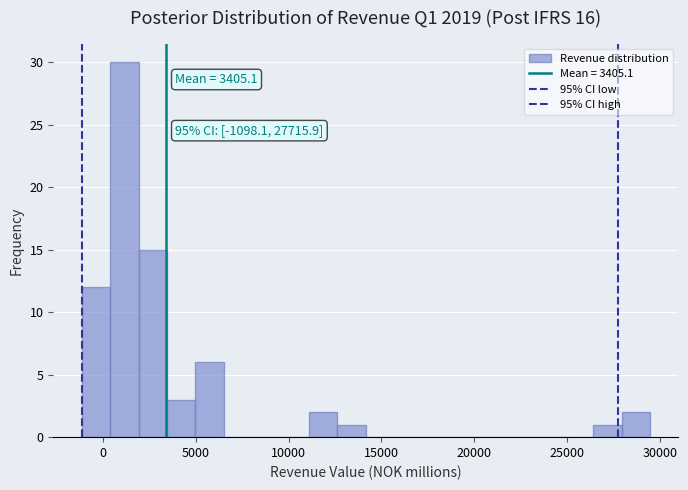

Around what value on the x-axis is the tallest bar? Give the approximate position of its centre, as read against the axis.

1000